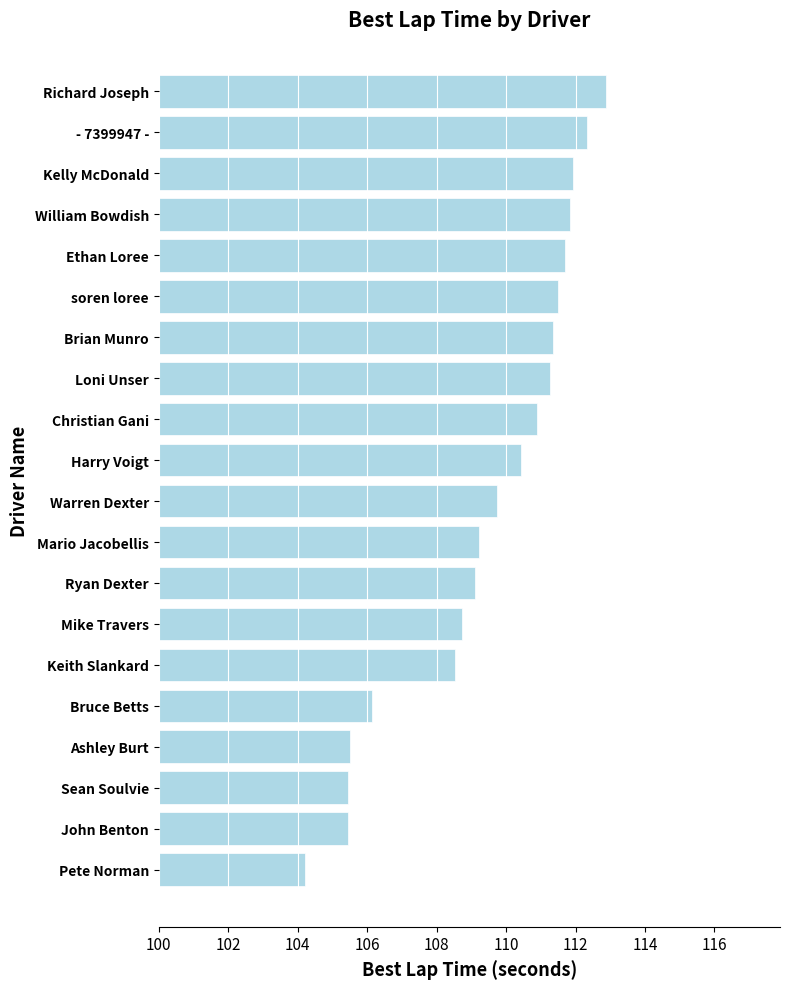

What position from the top is Bruce Betts?

16